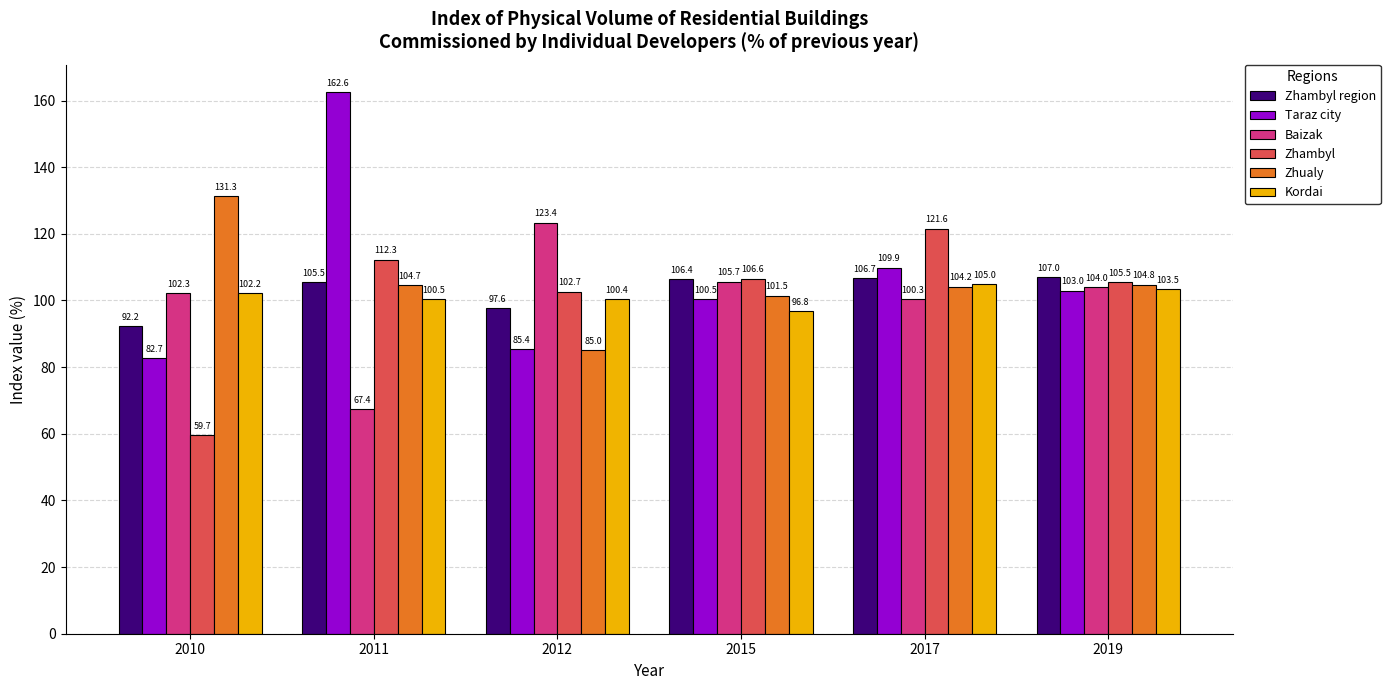

Between 2011 and 2019, which series saw the biggest shift?

Taraz city